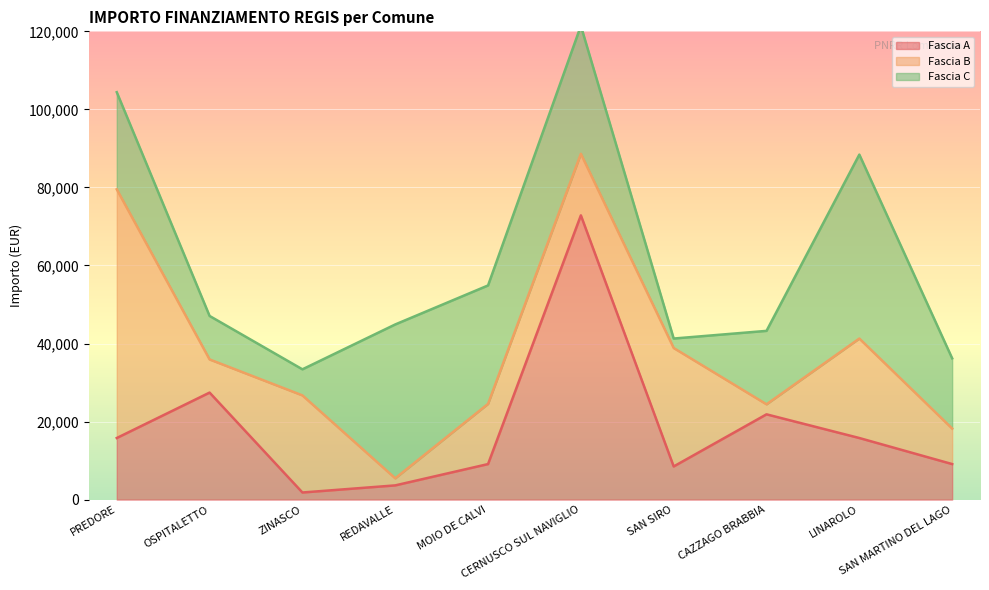

Is the value of Fascia C at PREDORE greater than the value of Fascia A at CERNUSCO SUL NAVIGLIO?

No